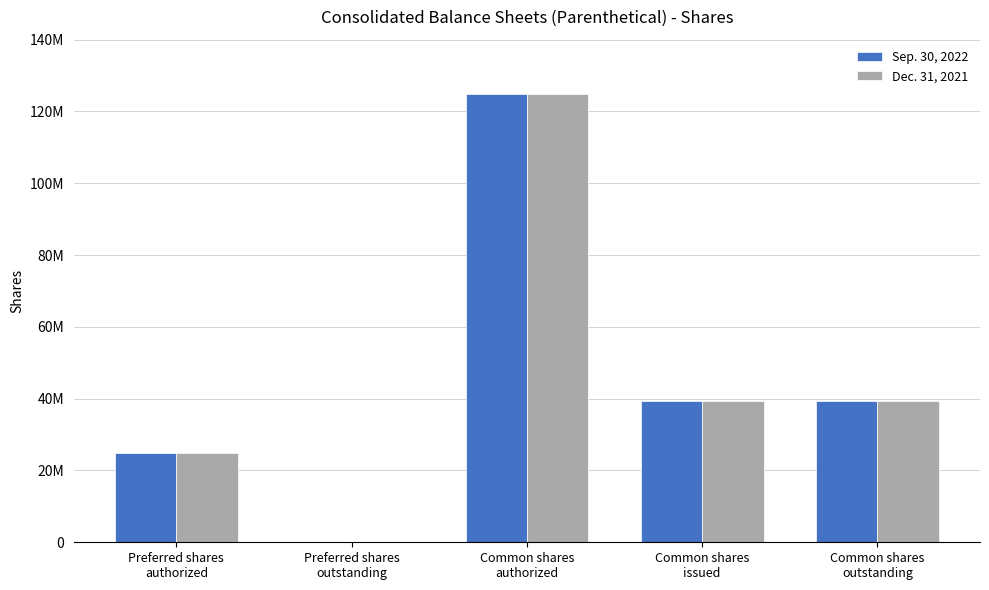

What is the label of the 1st bar from the left?

Preferred shares
authorized